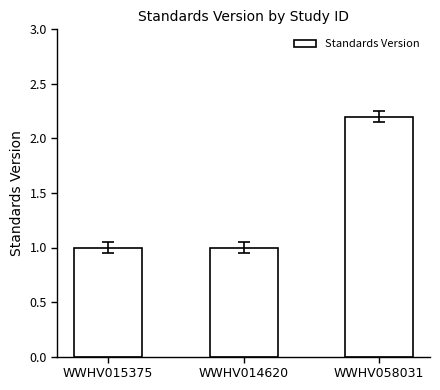

What is the label of the 3rd bar from the left?

WWHV058031